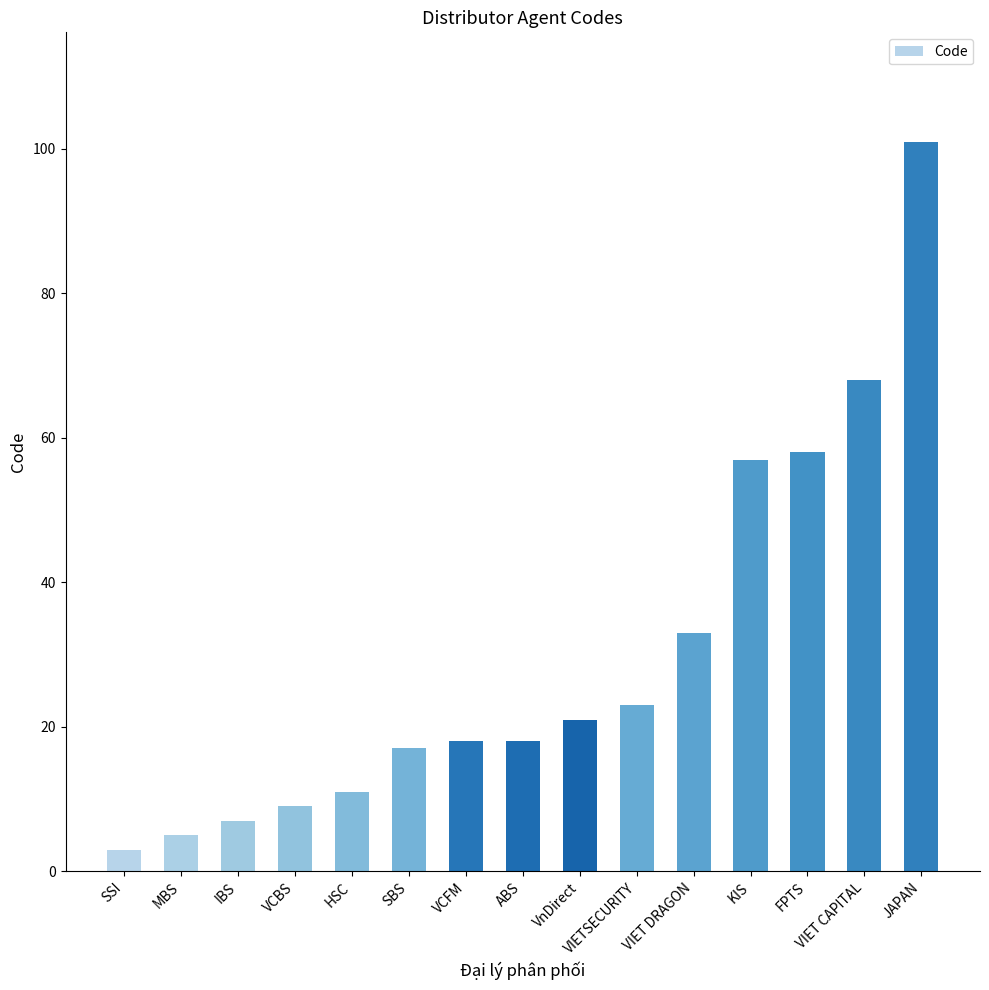

What is the label of the 9th bar from the left?

VnDirect